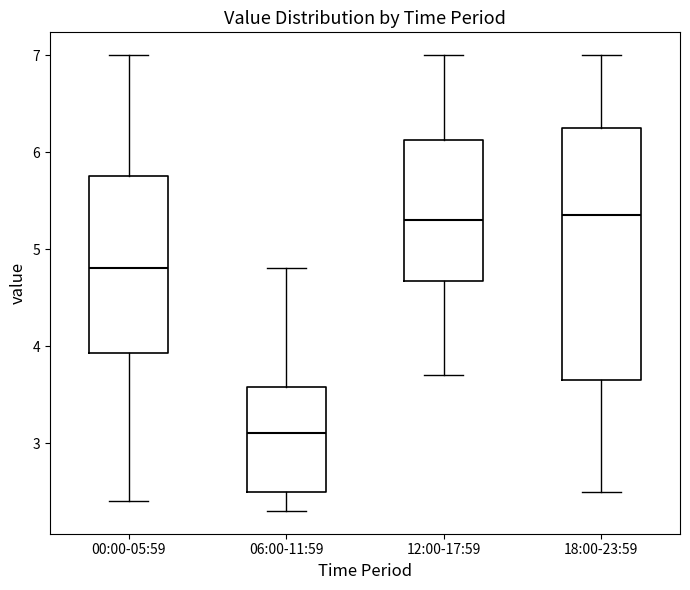

Reading left to right, read every box against the y-axis: the position of its median line, the range the box covers, and the ends of its whiskers. The values are not printed on the chart, so give them approximately, as read against the axis.

00:00-05:59: median 4.8, box 3.9 to 5.8, whiskers 2.4 to 7.0
06:00-11:59: median 3.1, box 2.5 to 3.6, whiskers 2.3 to 4.8
12:00-17:59: median 5.3, box 4.7 to 6.1, whiskers 3.7 to 7.0
18:00-23:59: median 5.4, box 3.7 to 6.3, whiskers 2.5 to 7.0